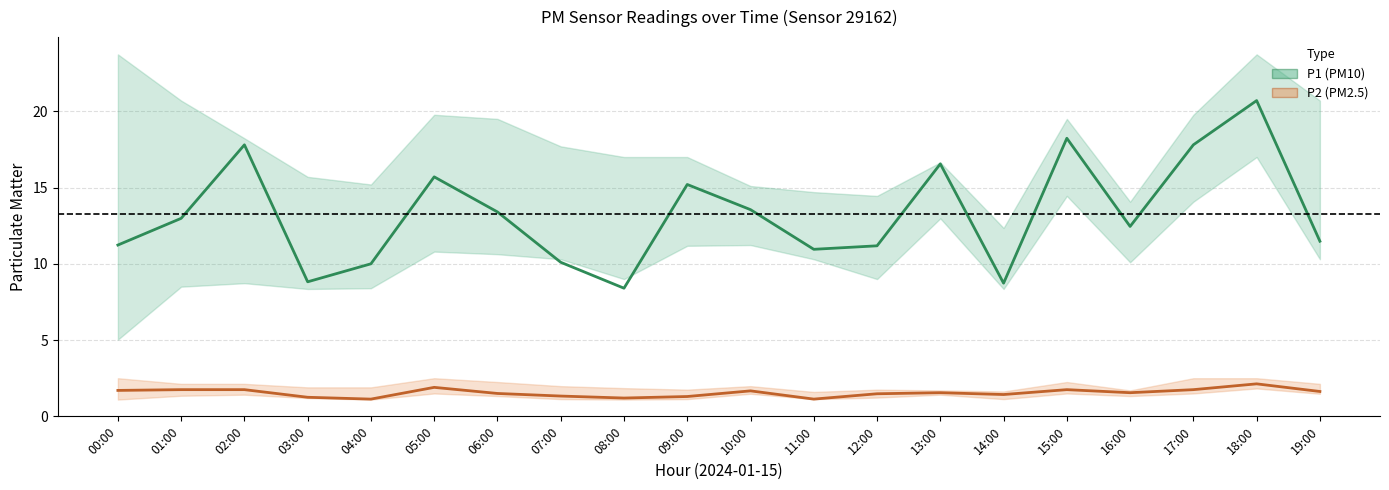

Is it true that P1 (PM10) equals 11.2 at 00:00?

True